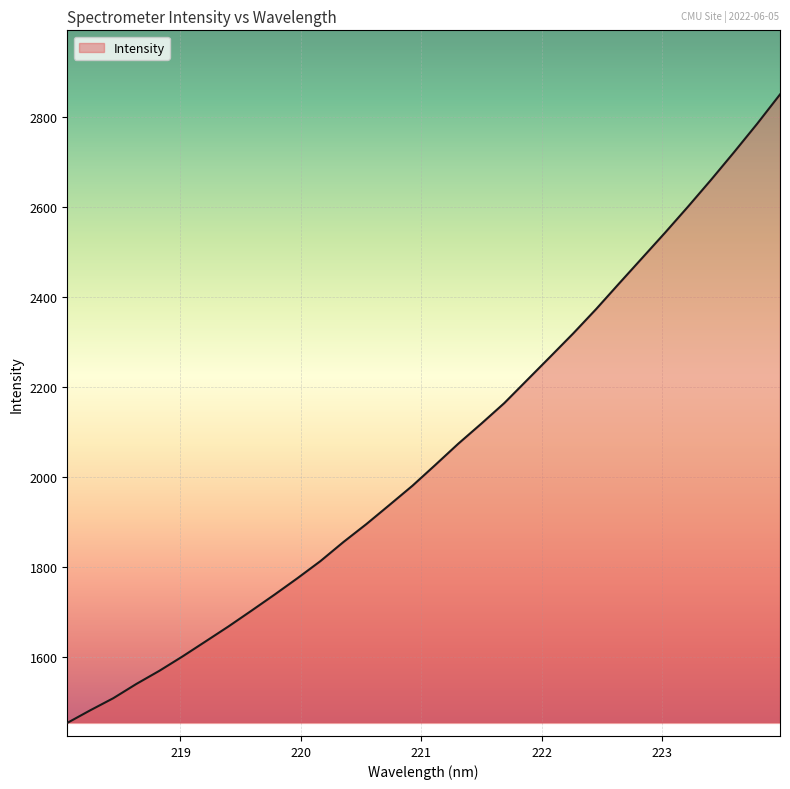

What is the smallest value displayed?

1453.3